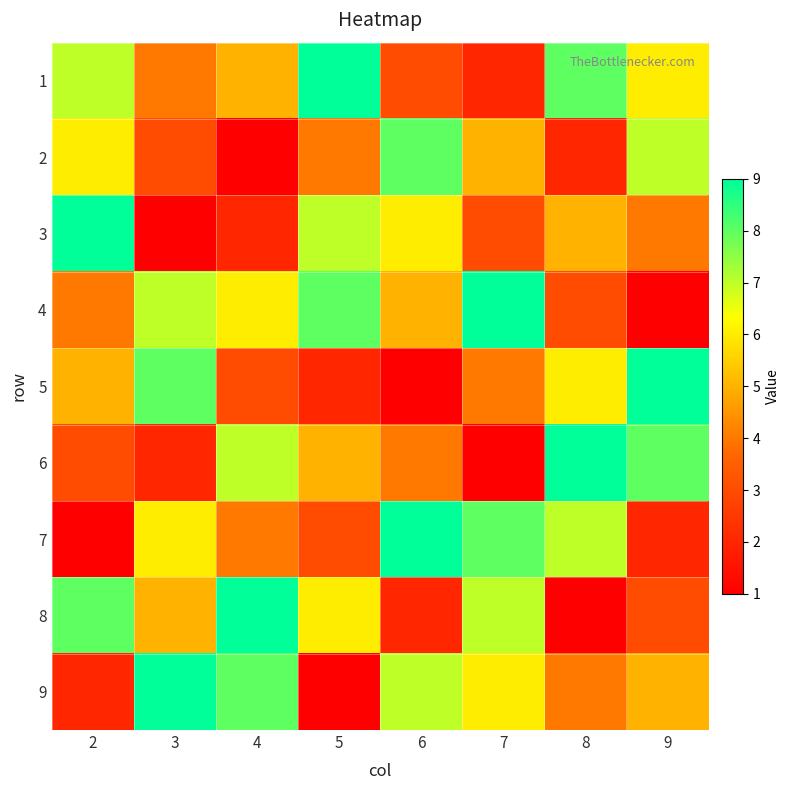

Between 6 and 4, which is larger?

4